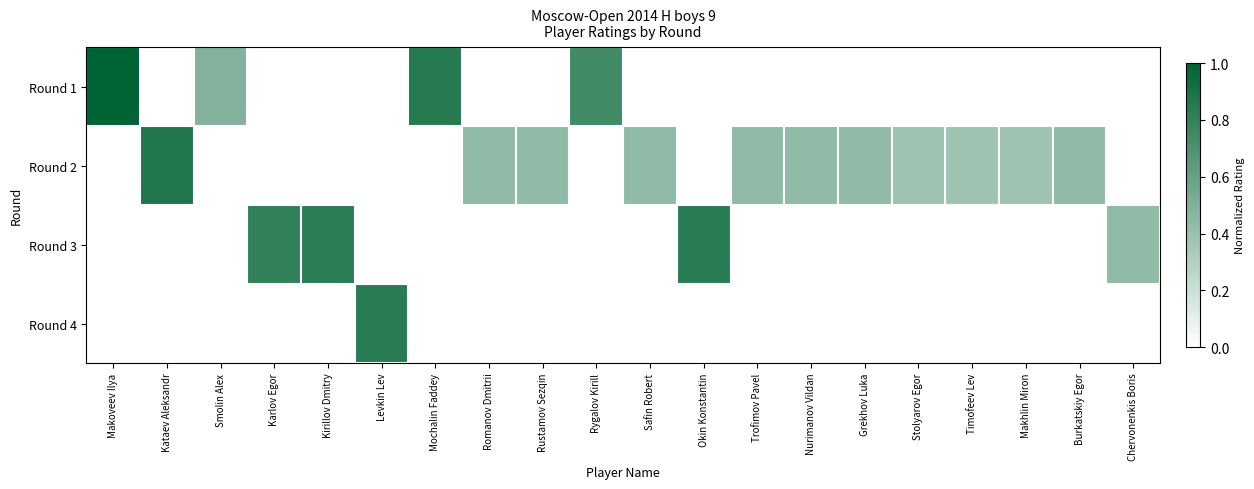

Reading right to left, list all the values displayed in this chart.

Round 1: Chervonenkis Boris=0.0	Burkatskiy Egor=0.0	Makhlin Miron=0.0	Timofeev Lev=0.0	Stolyarov Egor=0.0	Grekhov Luka=0.0	Nurimanov Vildan=0.0	Trofimov Pavel=0.0	Okin Konstantin=0.0	Safin Robert=0.0	Rygalov Kirill=0.7	Rustamov Sezqin=0.0	Romanov Dmitrii=0.0	Mochalin Faddey=0.9	Levkin Lev=0.0	Kirillov Dmitry=0.0	Karlov Egor=0.0	Smolin Alex=0.5	Kataev Aleksandr=0.0	Makoveev Ilya=1.0
Round 2: Chervonenkis Boris=0.0	Burkatskiy Egor=0.4	Makhlin Miron=0.4	Timofeev Lev=0.4	Stolyarov Egor=0.4	Grekhov Luka=0.4	Nurimanov Vildan=0.4	Trofimov Pavel=0.4	Okin Konstantin=0.0	Safin Robert=0.4	Rygalov Kirill=0.0	Rustamov Sezqin=0.4	Romanov Dmitrii=0.4	Mochalin Faddey=0.0	Levkin Lev=0.0	Kirillov Dmitry=0.0	Karlov Egor=0.0	Smolin Alex=0.0	Kataev Aleksandr=0.9	Makoveev Ilya=0.0
Round 3: Chervonenkis Boris=0.4	Burkatskiy Egor=0.0	Makhlin Miron=0.0	Timofeev Lev=0.0	Stolyarov Egor=0.0	Grekhov Luka=0.0	Nurimanov Vildan=0.0	Trofimov Pavel=0.0	Okin Konstantin=0.8	Safin Robert=0.0	Rygalov Kirill=0.0	Rustamov Sezqin=0.0	Romanov Dmitrii=0.0	Mochalin Faddey=0.0	Levkin Lev=0.0	Kirillov Dmitry=0.8	Karlov Egor=0.8	Smolin Alex=0.0	Kataev Aleksandr=0.0	Makoveev Ilya=0.0
Round 4: Chervonenkis Boris=0.0	Burkatskiy Egor=0.0	Makhlin Miron=0.0	Timofeev Lev=0.0	Stolyarov Egor=0.0	Grekhov Luka=0.0	Nurimanov Vildan=0.0	Trofimov Pavel=0.0	Okin Konstantin=0.0	Safin Robert=0.0	Rygalov Kirill=0.0	Rustamov Sezqin=0.0	Romanov Dmitrii=0.0	Mochalin Faddey=0.0	Levkin Lev=0.8	Kirillov Dmitry=0.0	Karlov Egor=0.0	Smolin Alex=0.0	Kataev Aleksandr=0.0	Makoveev Ilya=0.0